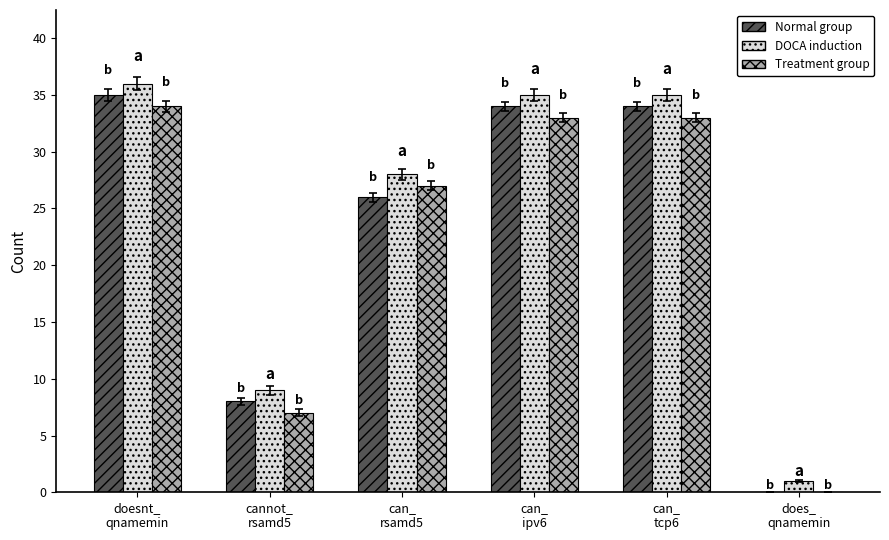

What is the sum of all DOCA induction values?

144